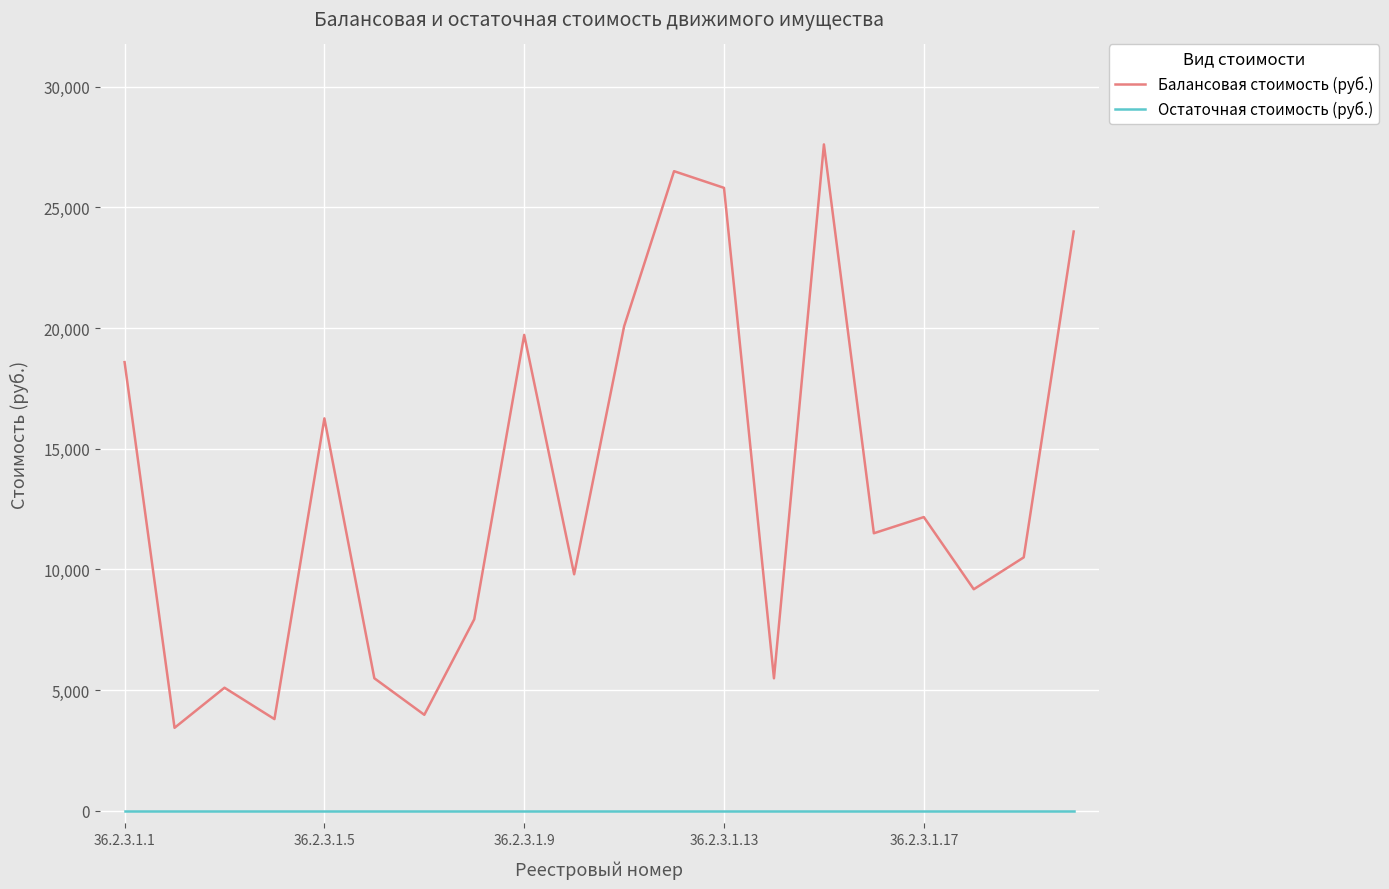

True or false: Балансовая стоимость (руб.) and Остаточная стоимость (руб.) cross at least once.

False